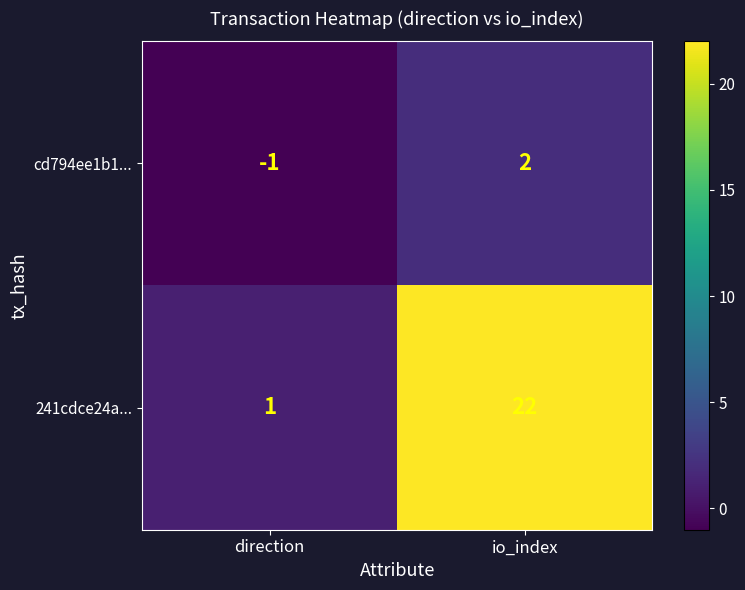

True or false: 241cdce24a... has a value of 2 at direction.

False